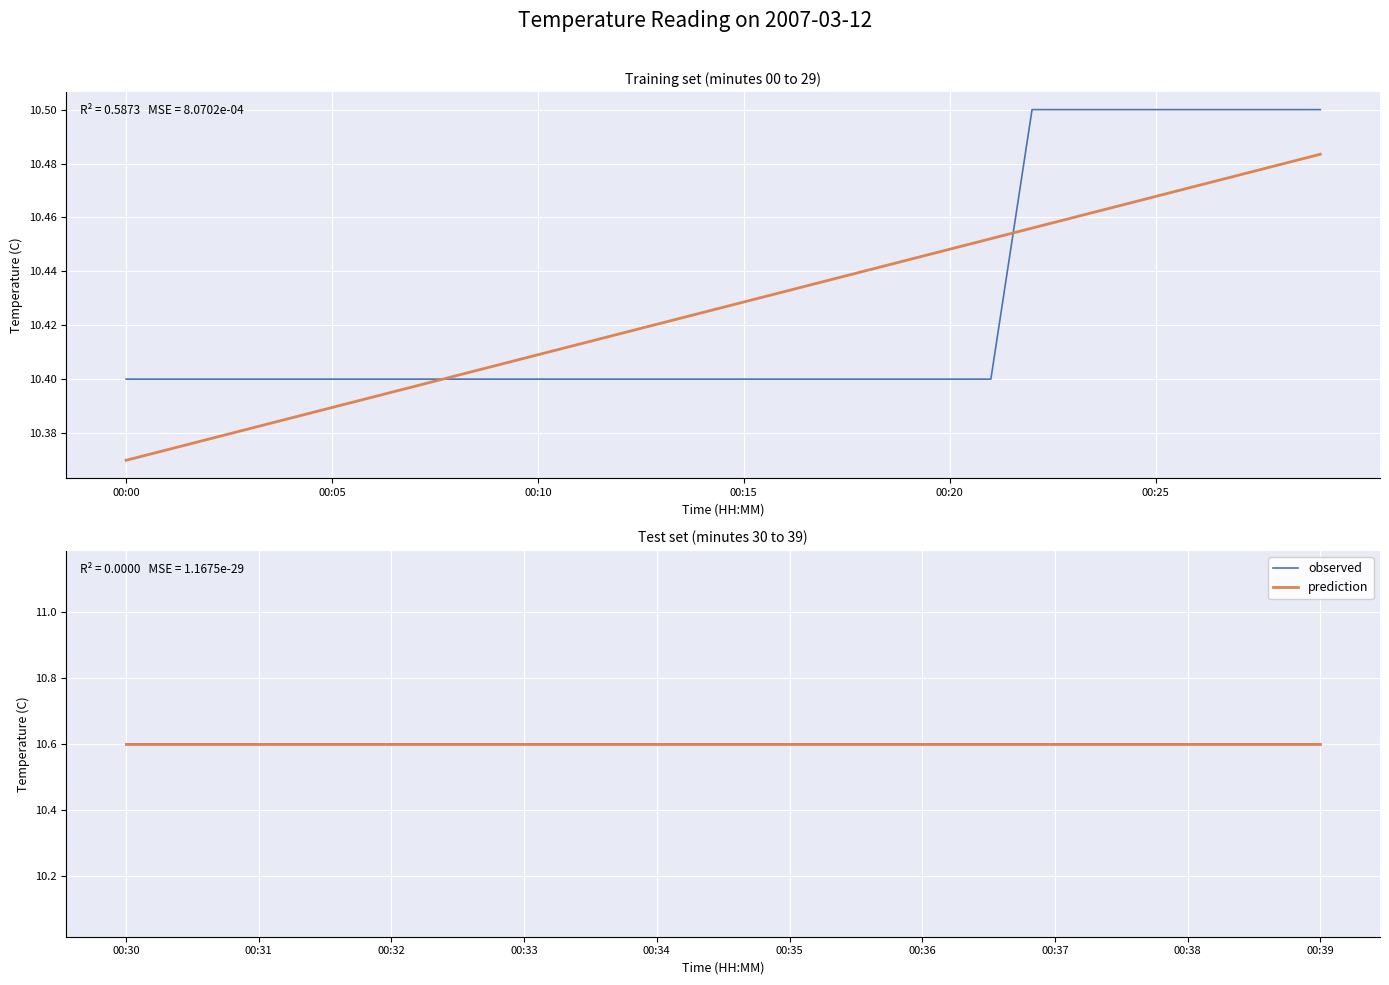

List the series in order of their overall mean, highest first.

observed, prediction